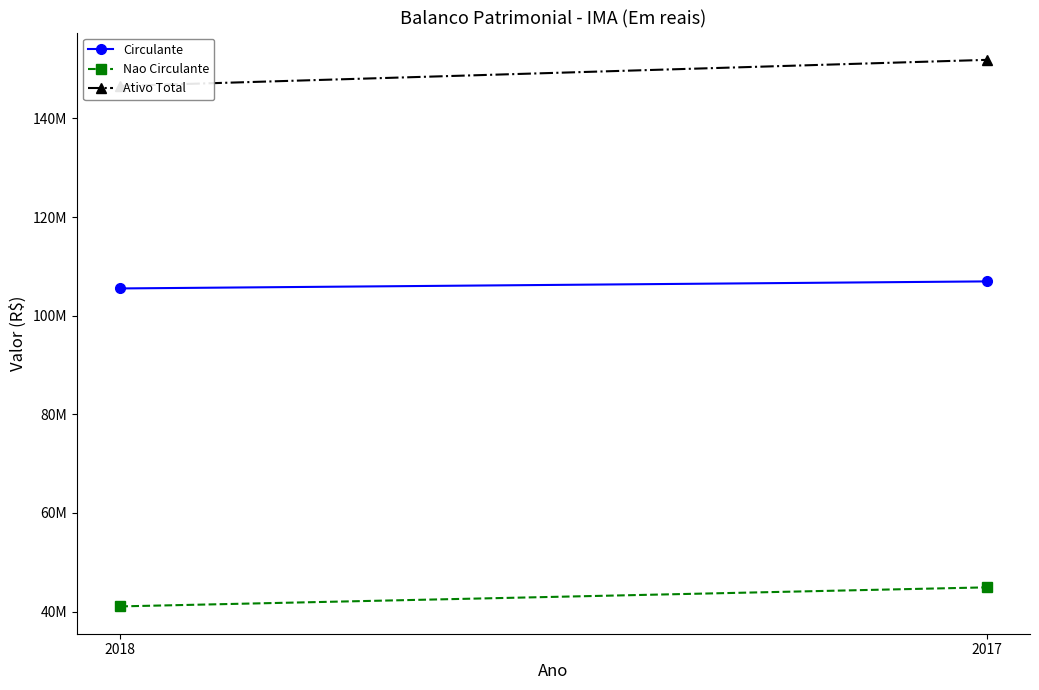

At how many categories does at least one series exceed 43379734?

2